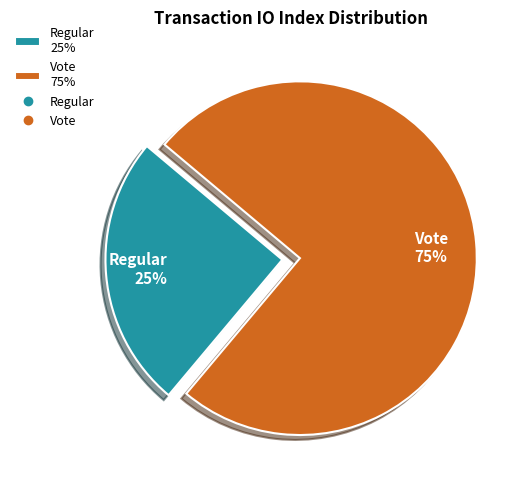

Count the number of slices in the pie.

2